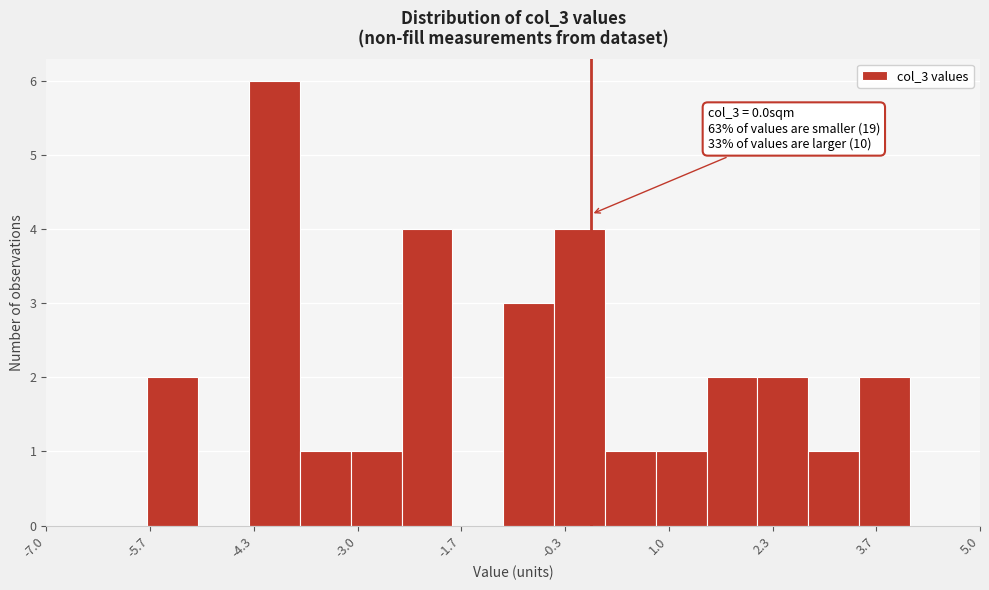

Around what value on the x-axis is the tallest bar? Give the approximate position of its centre, as read against the axis.

-4.0